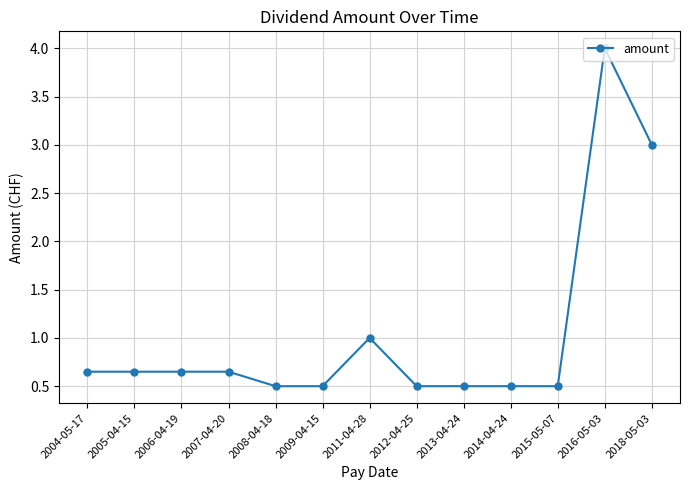

True or false: there are more than 0 points higher than both neighbors.

True